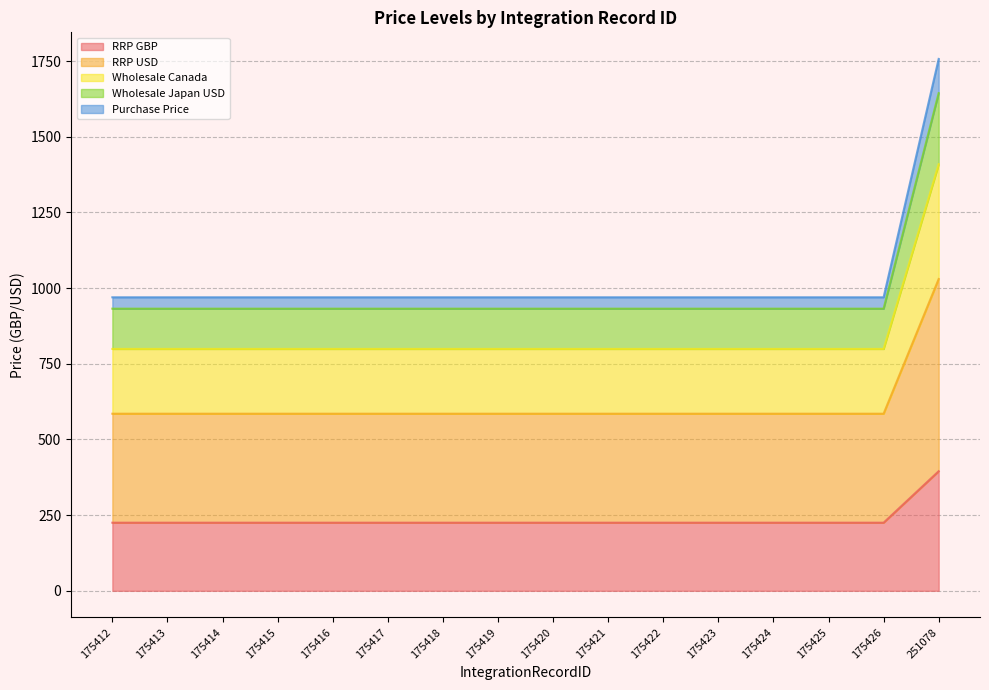

What is the difference between the maximum and minimum values in the RRP USD series?

445.0